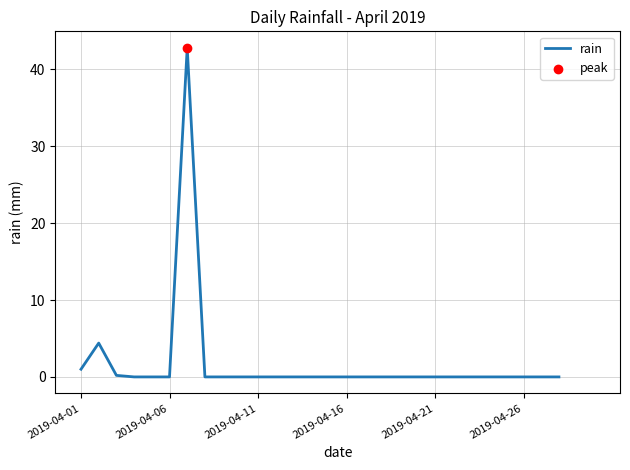

Between 8 and 9, which is larger?

8